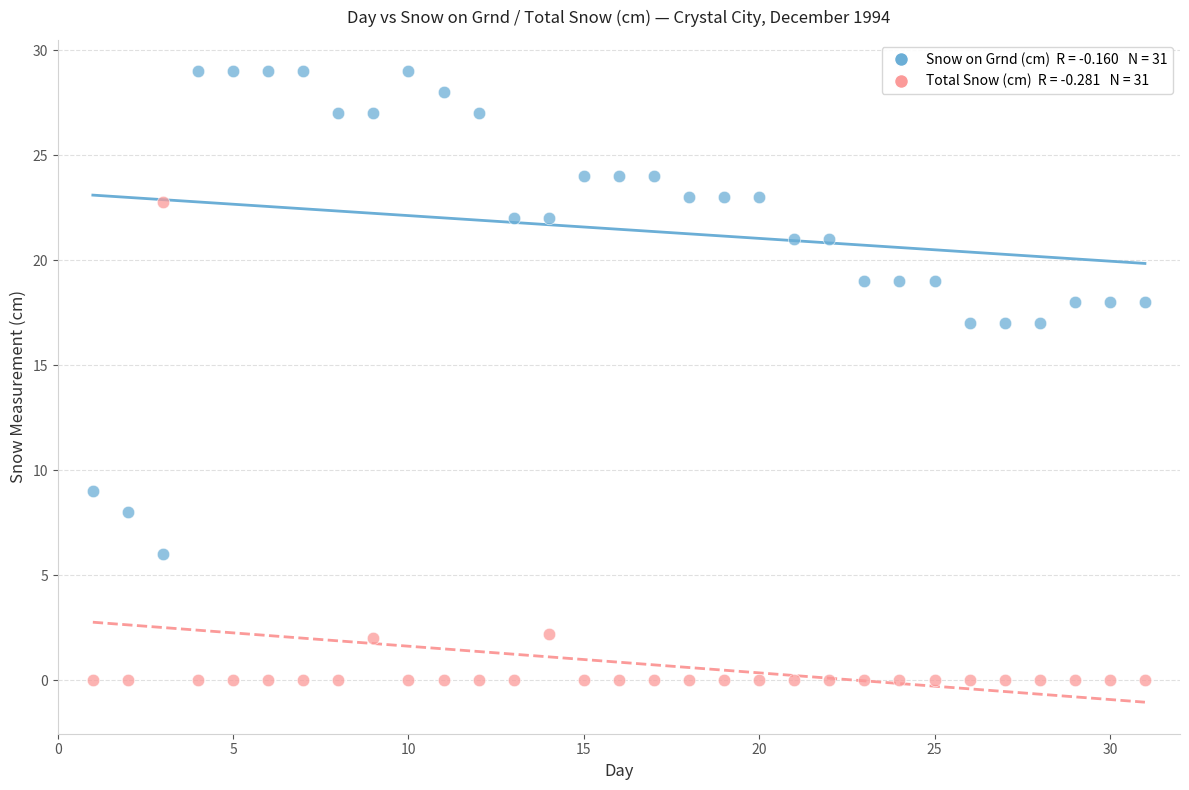

Across all data points, what is the range of X values (max minus min)?

30.0